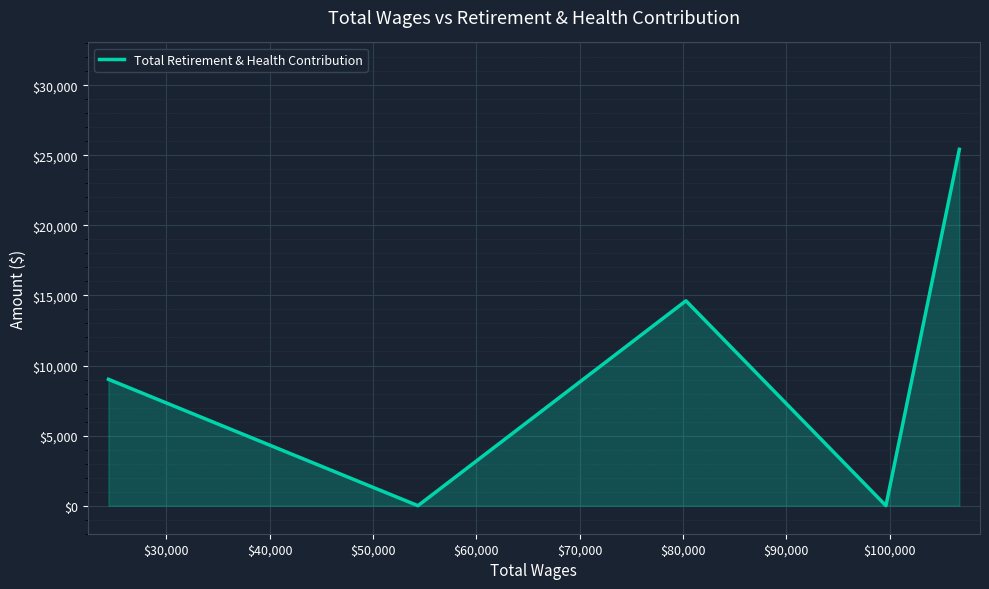

What is the maximum value shown in the chart?

25420